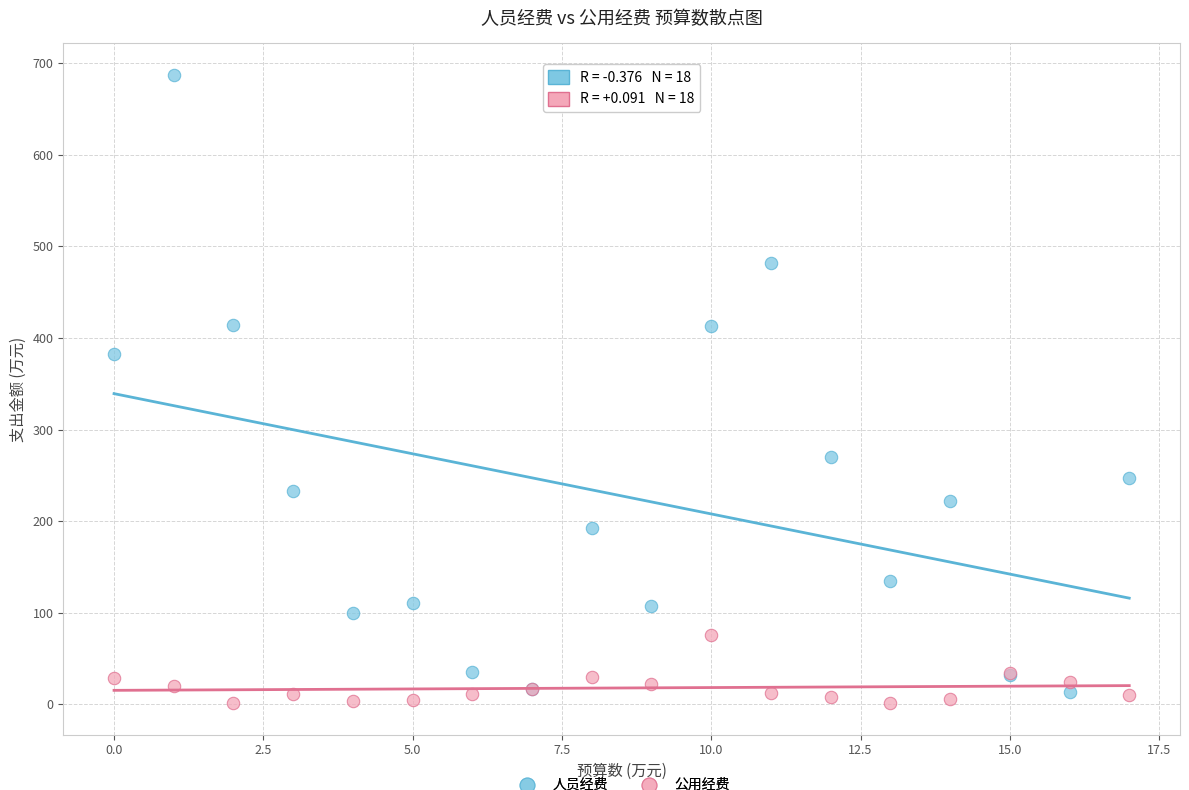

What are all the series names shown in the legend?

人员经费, 公用经费